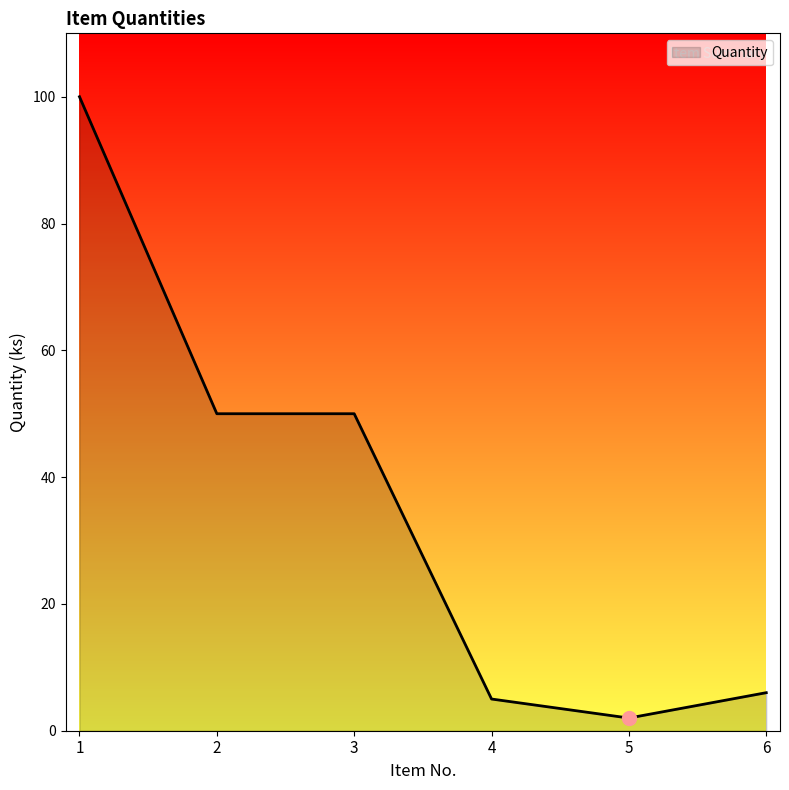

The chart shows a value of 52 at 1. True or false?

False